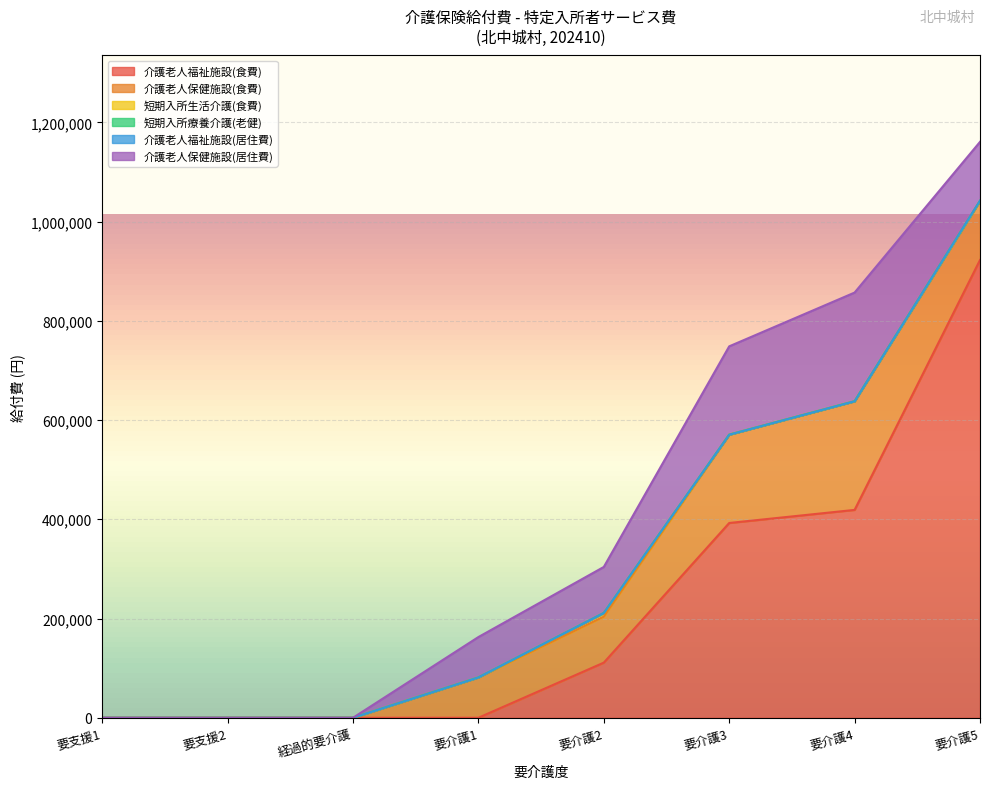

What is the spread (max minus min) of values at 要介護5?

922510